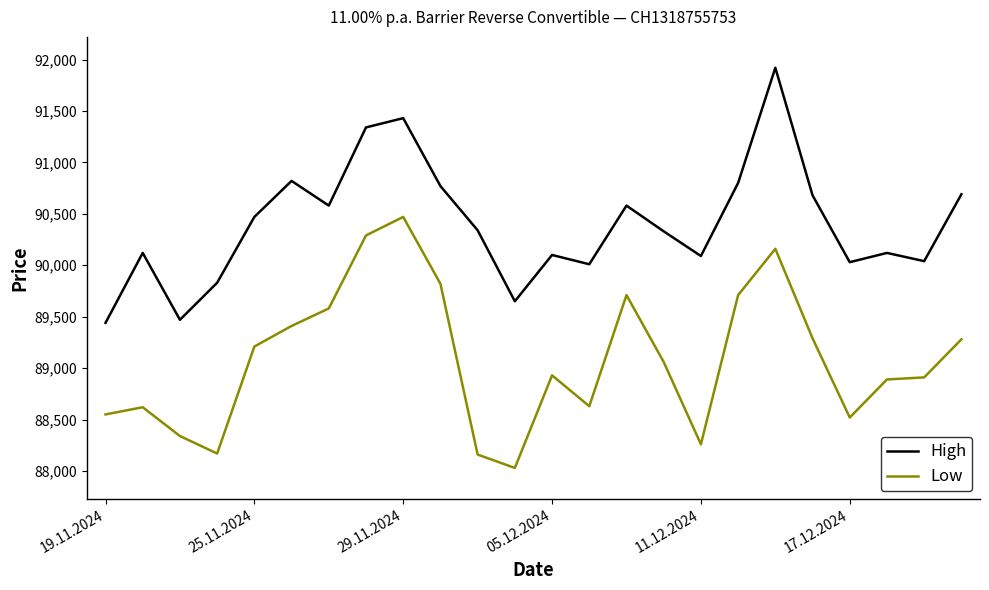

True or false: High and Low intersect in this chart.

False